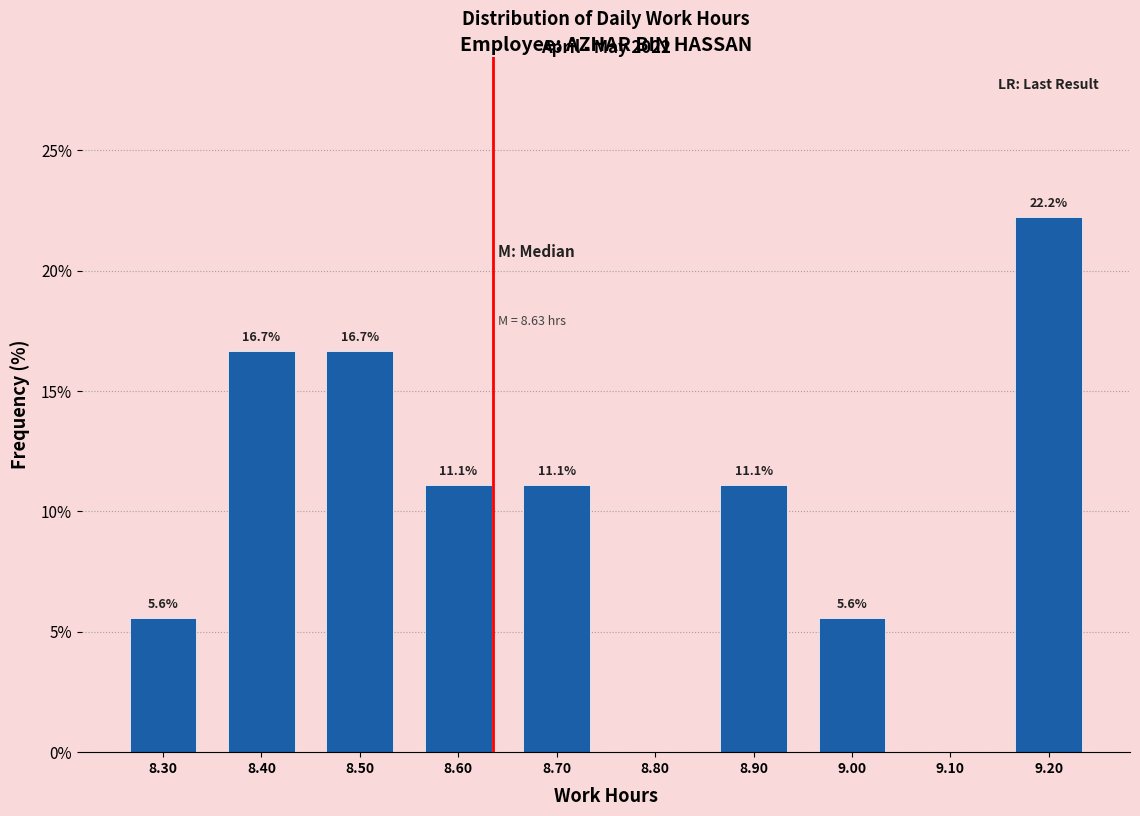

Over which range of the x-axis is the bar tallest?

9.15 to 9.25